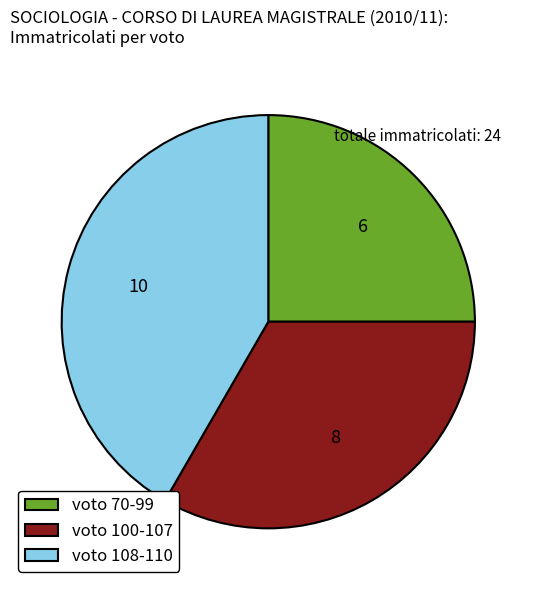

True or false: voto 100-107 accounts for 20% of the total.

False